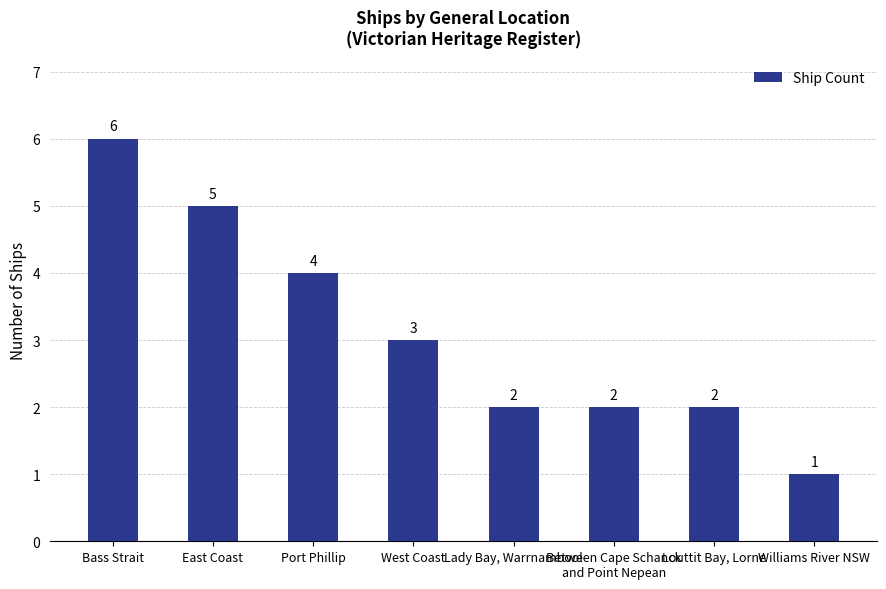

What is the difference between the maximum and minimum values?

5